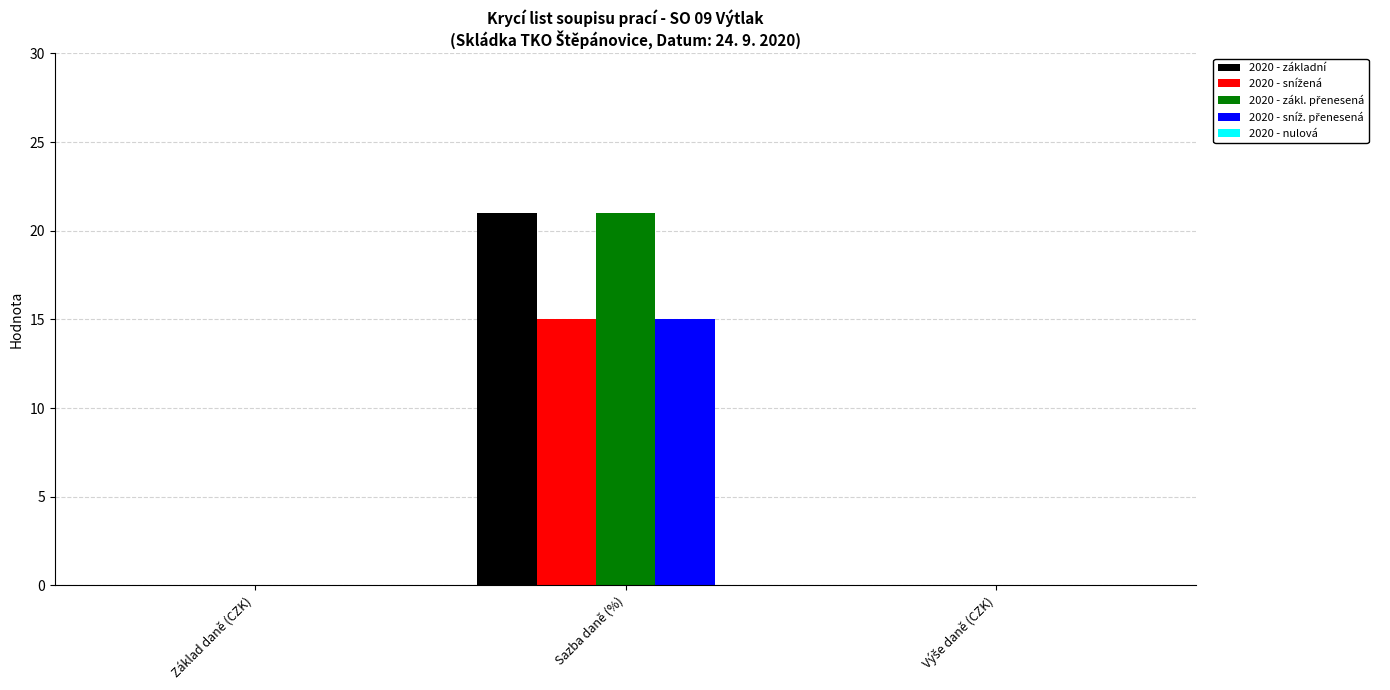

At which category is the sum across all series the highest?

Sazba daně (%)